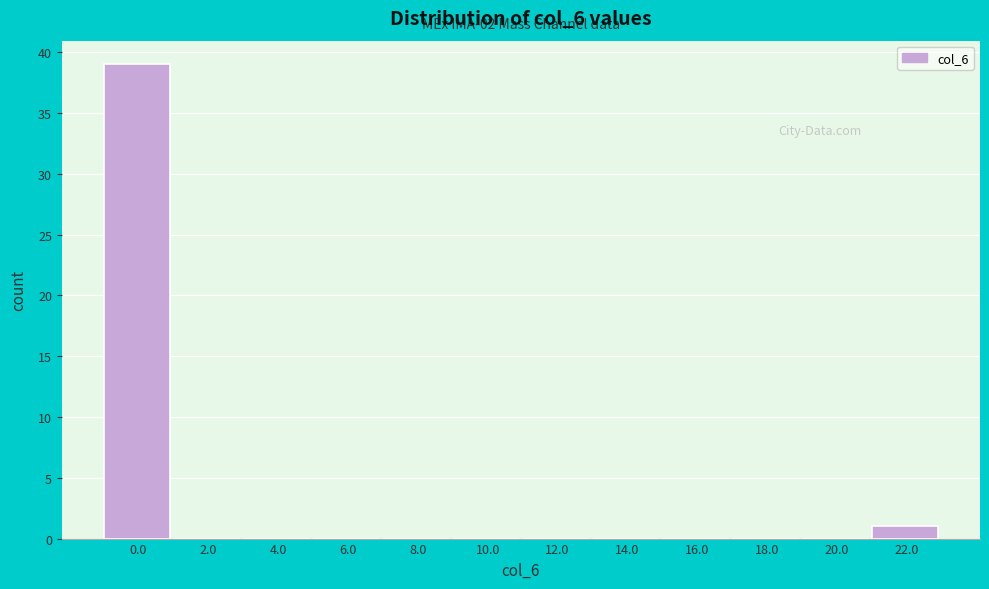

Reading left to right, what are all the values shown in this chart?

0.0=39	2.0=0	4.0=0	6.0=0	8.0=0	10.0=0	12.0=0	14.0=0	16.0=0	18.0=0	20.0=0	22.0=1